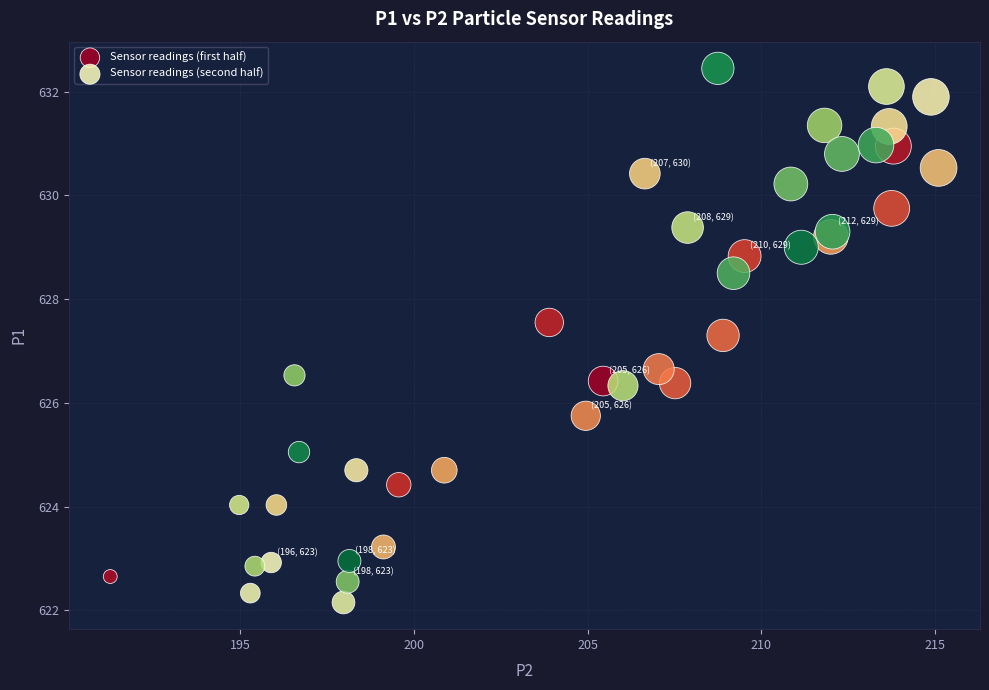

Which series contains the lowest Y value?

Sensor readings (second half)